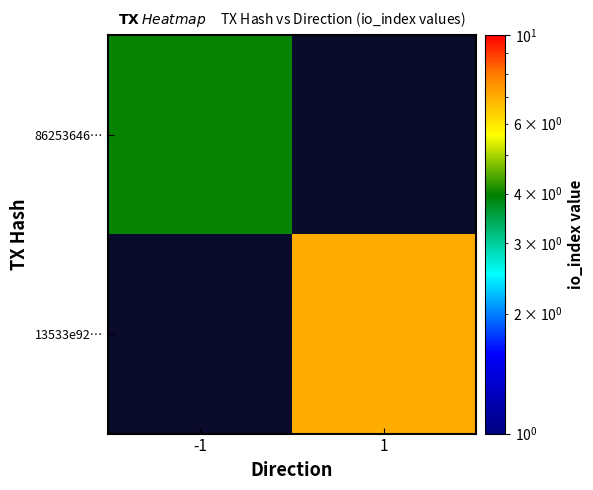

List the labels in order of 86253646… value, smallest first.

-1, 1